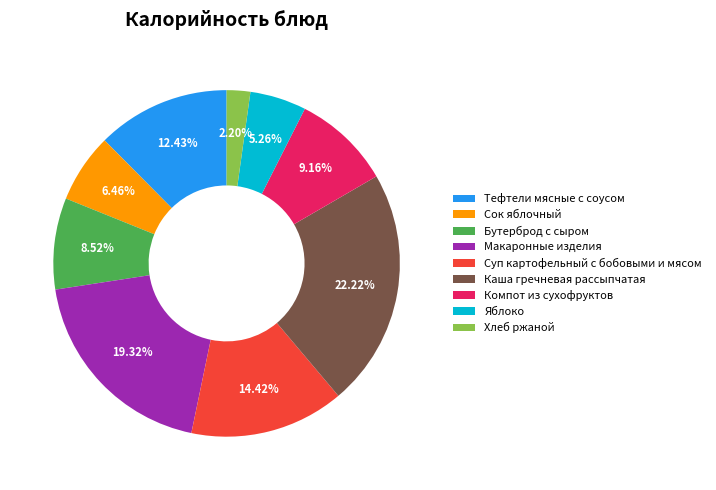

The Каша гречневая рассыпчатая slice represents 22% of the pie. True or false?

True